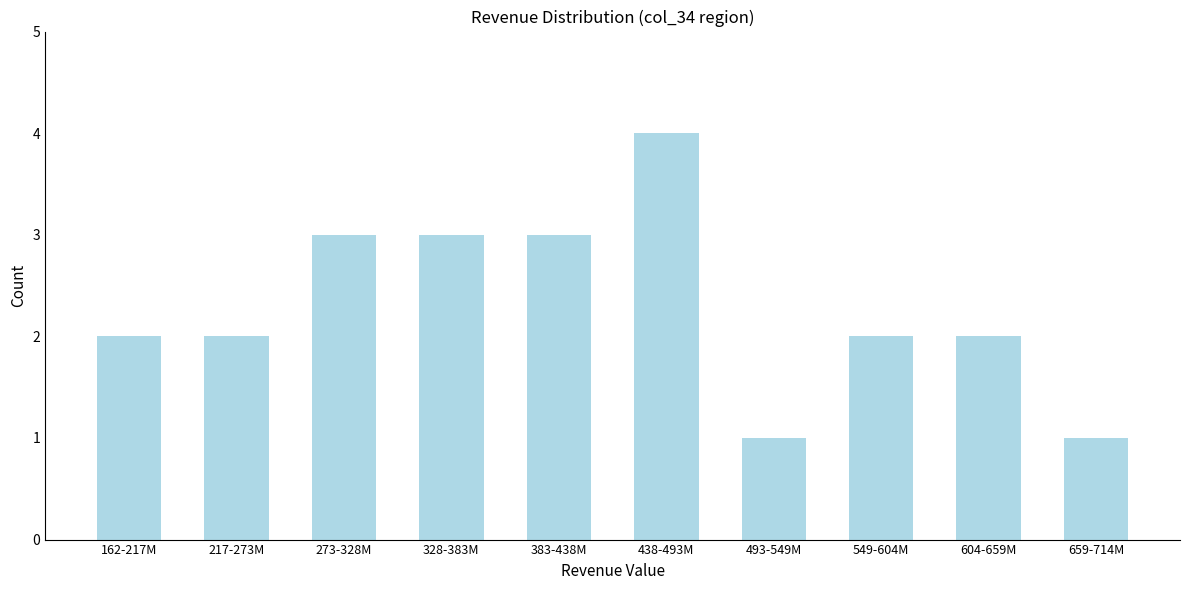

Reading left to right, transcribe all the data shown in this chart.

2	2	3	3	3	4	1	2	2	1